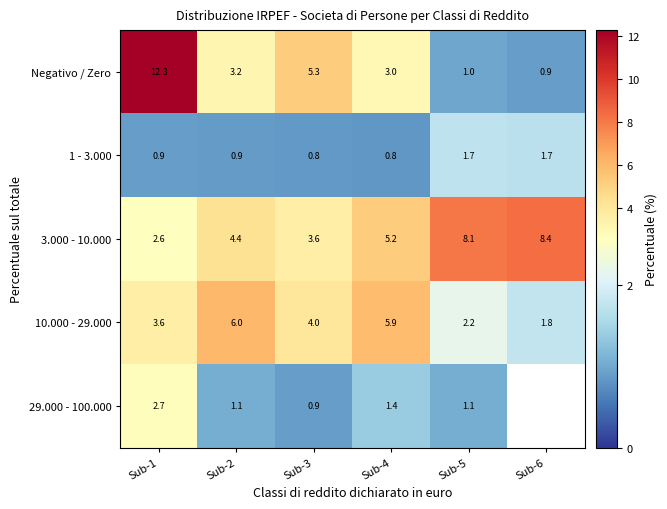

At how many categories does at least one series exceed 4?

6